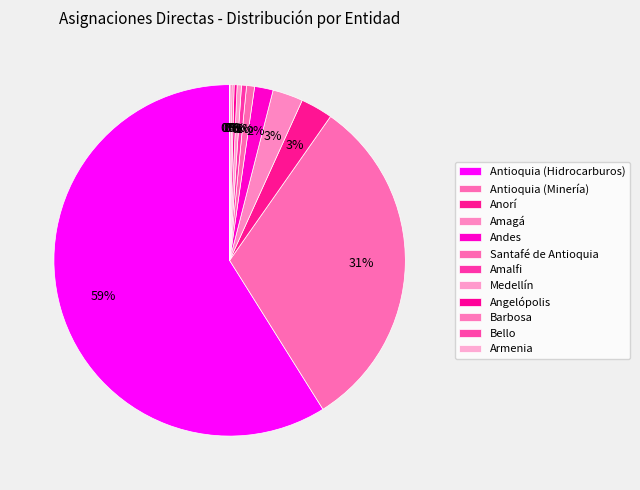

Count the number of slices in the pie.

12